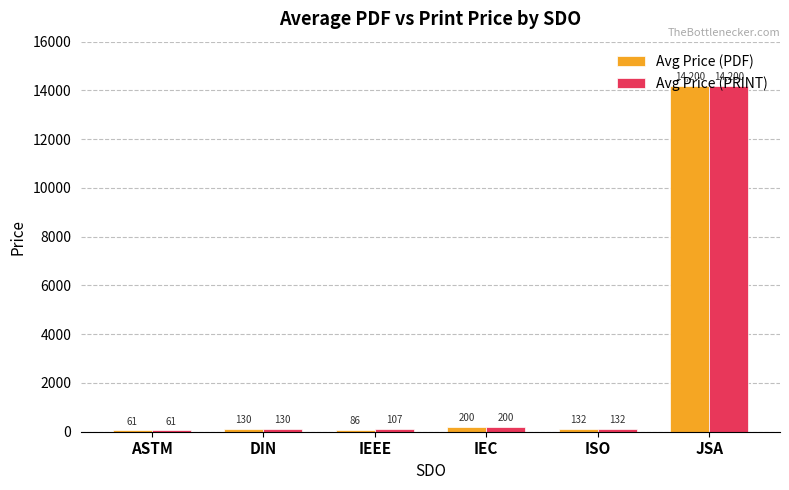

At how many categories does at least one series exceed 3975?

1